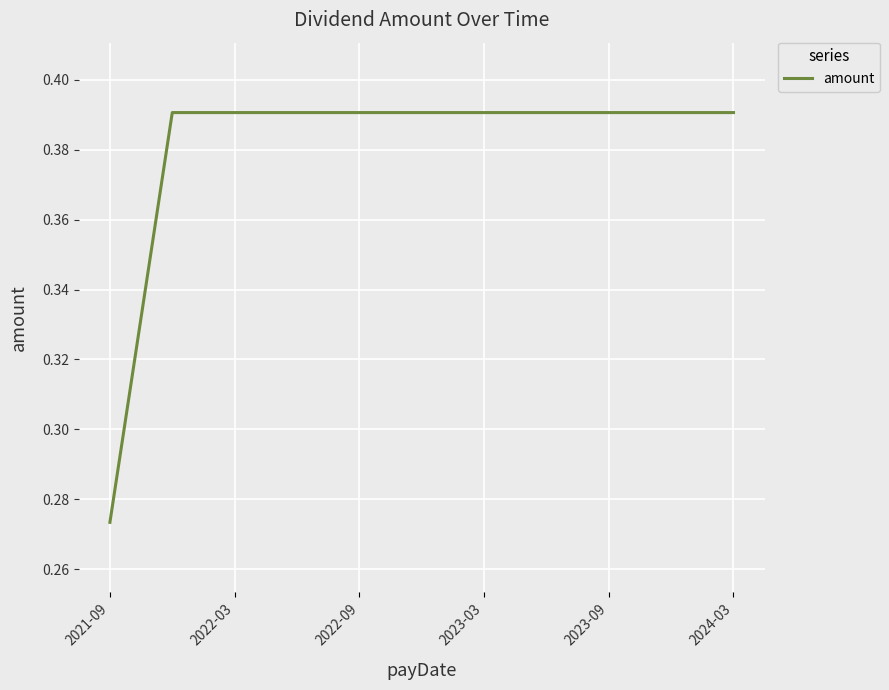

At which category does the chart reach its minimum across all series?

2021-09